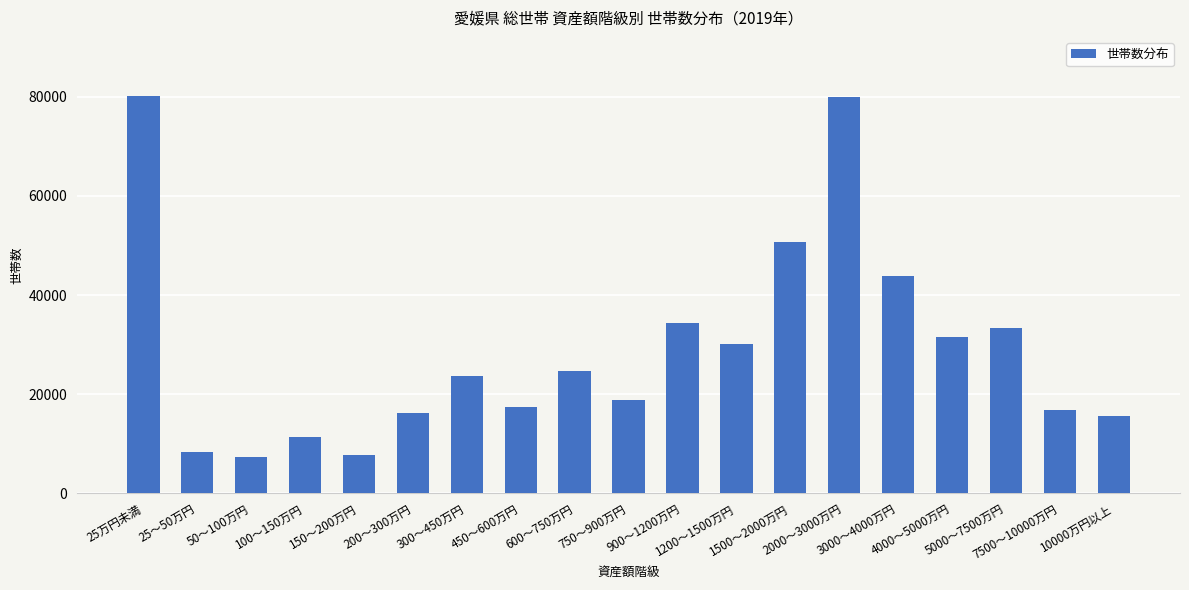

What is the maximum value shown in the chart?

80115